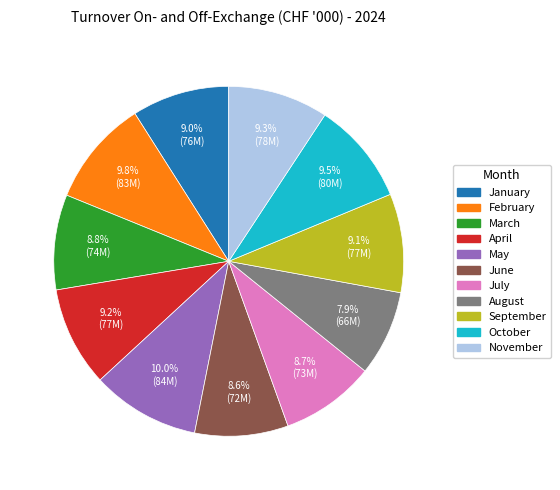

Approximately how many times larger is the value at January compared to March?

1.0